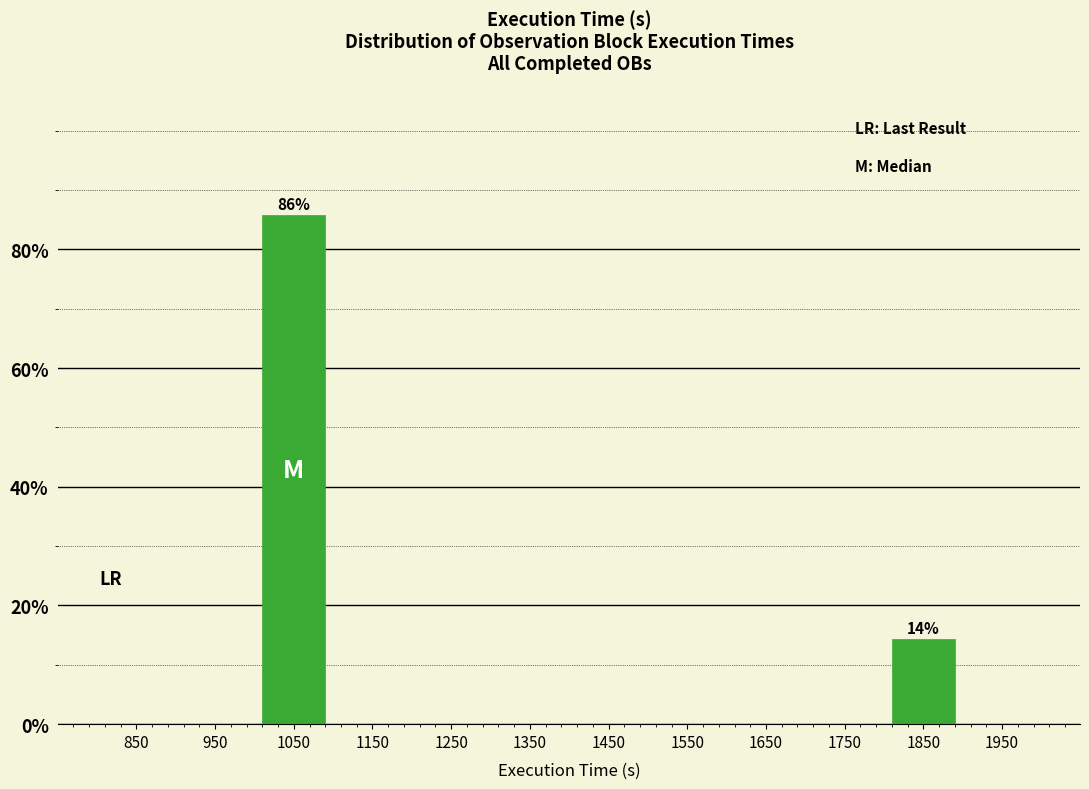

Over which range of the x-axis is the bar tallest?

1000 to 1100